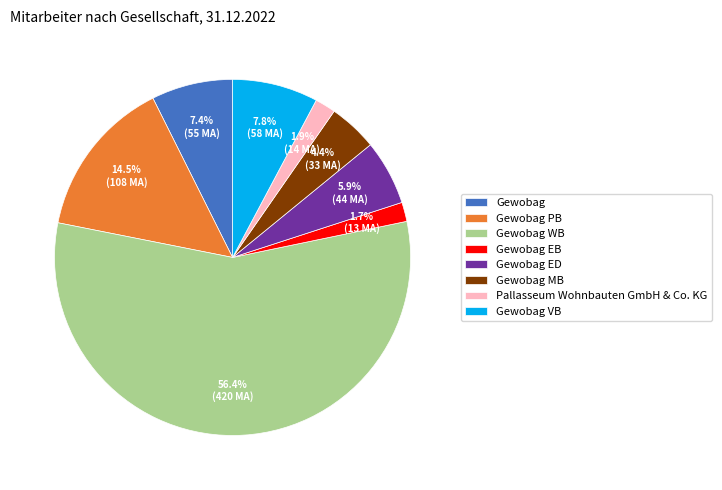

Do Gewobag PB and Gewobag WB together represent more than half of the pie?

Yes